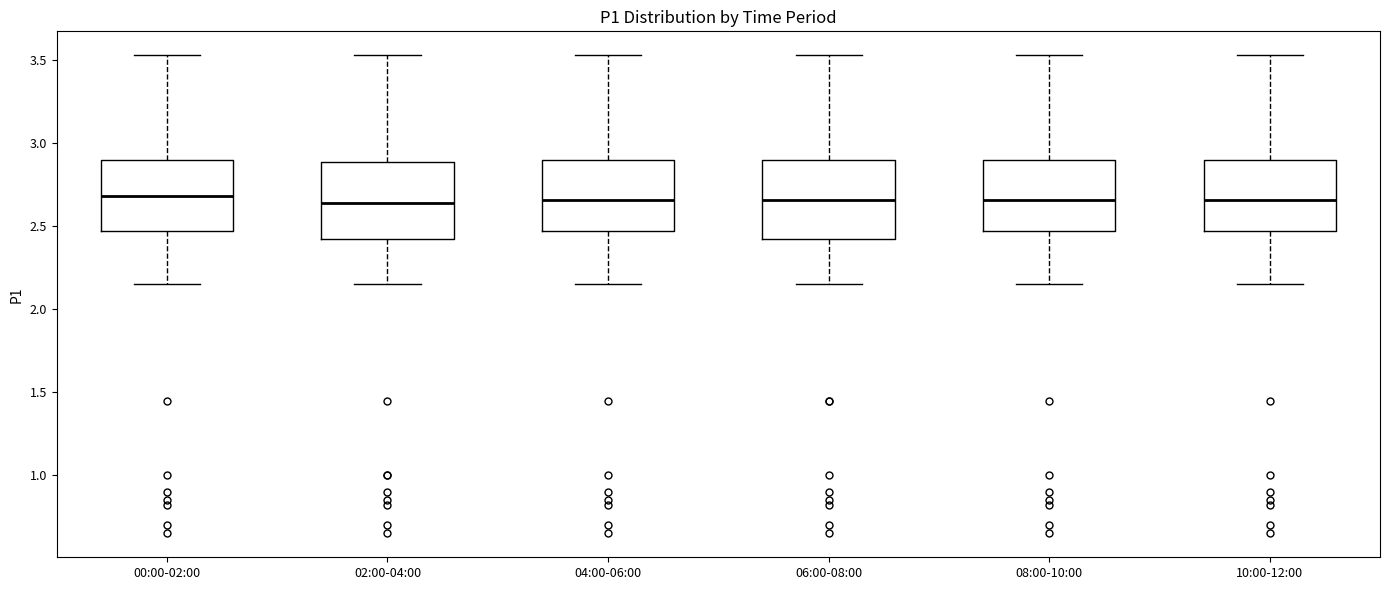

Reading left to right, read every box against the y-axis: the position of its median line, the range the box covers, and the ends of its whiskers. The values are not printed on the chart, so give them approximately, as read against the axis.

00:00-02:00: median 2.70, box 2.45 to 2.90, whiskers 2.15 to 3.55
02:00-04:00: median 2.65, box 2.40 to 2.90, whiskers 2.15 to 3.55
04:00-06:00: median 2.65, box 2.45 to 2.90, whiskers 2.15 to 3.55
06:00-08:00: median 2.65, box 2.40 to 2.90, whiskers 2.15 to 3.55
08:00-10:00: median 2.65, box 2.45 to 2.90, whiskers 2.15 to 3.55
10:00-12:00: median 2.65, box 2.45 to 2.90, whiskers 2.15 to 3.55